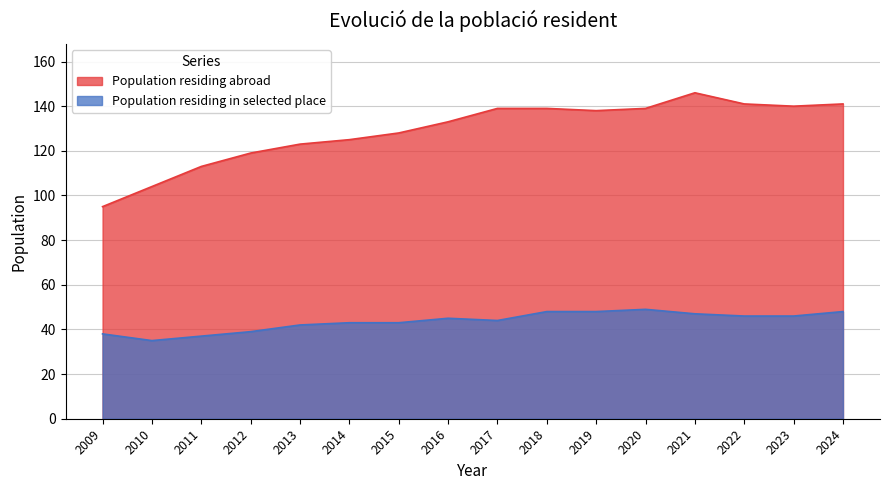

Where does the Population residing in selected place series first go above 45?

2018